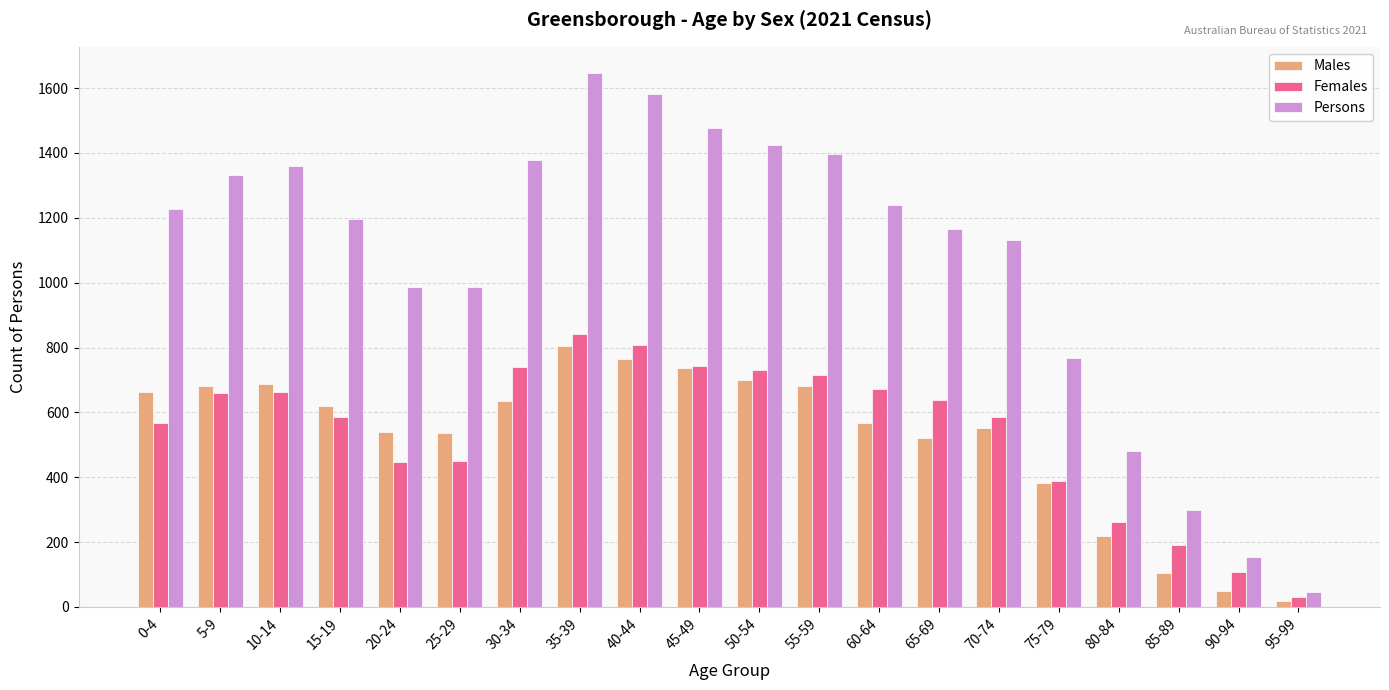

At which label is Males closest to 411?

75-79